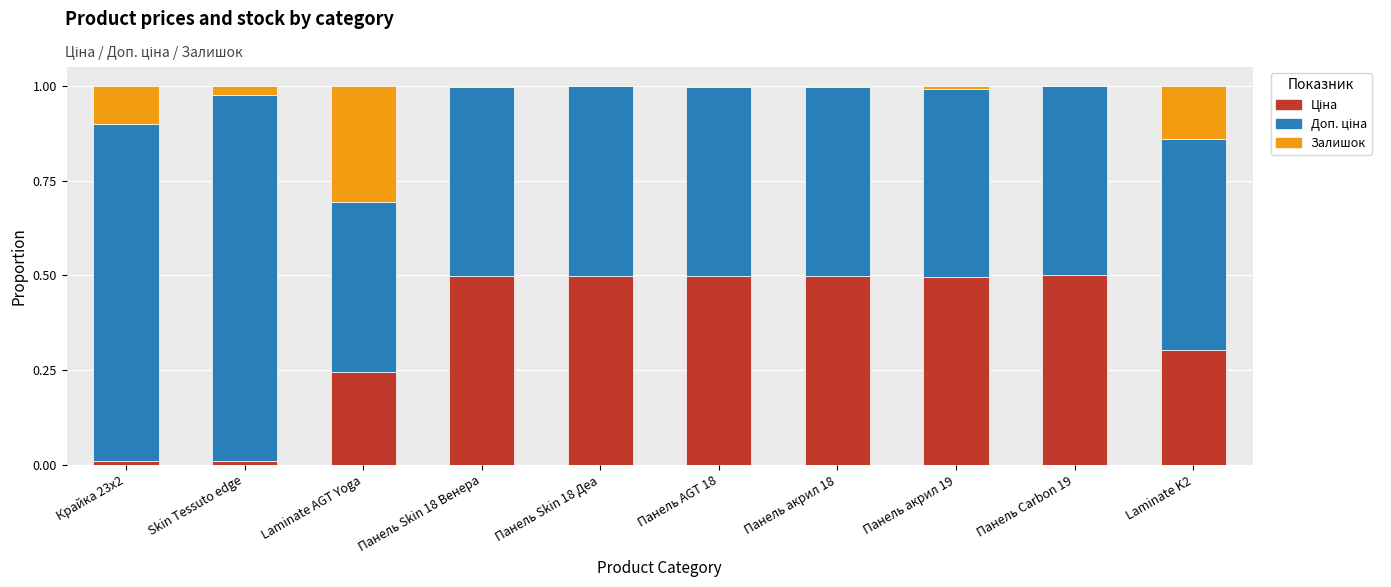

Does the chart contain stacked bars?

Yes